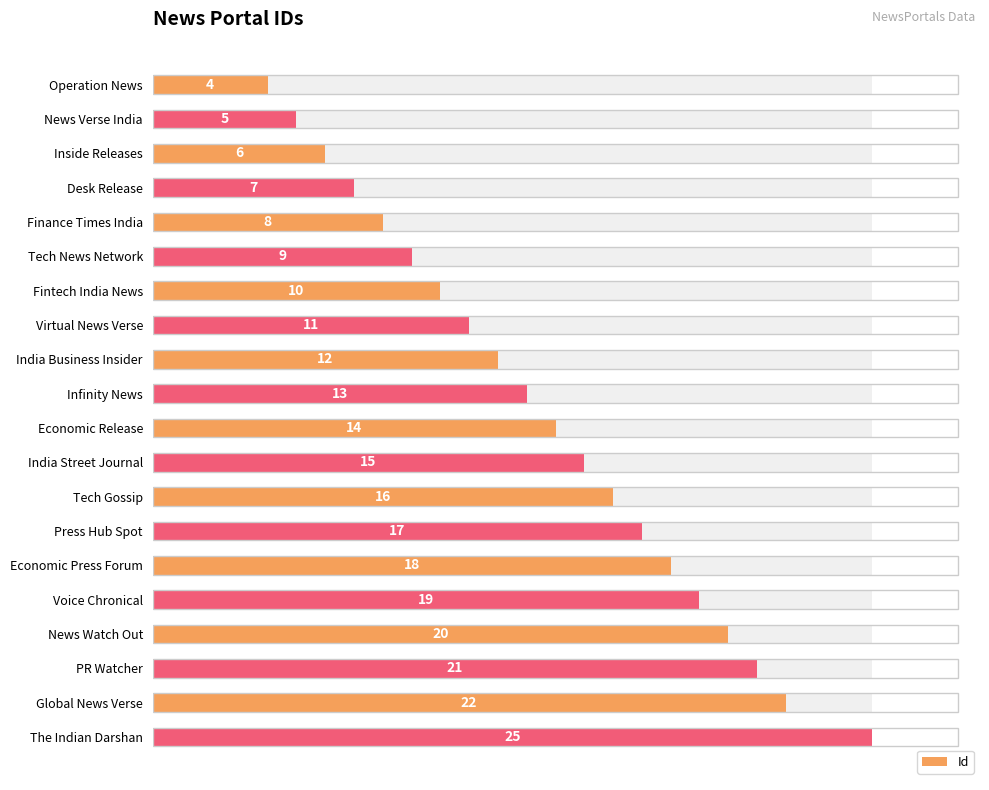

How many values exceed 14?

9